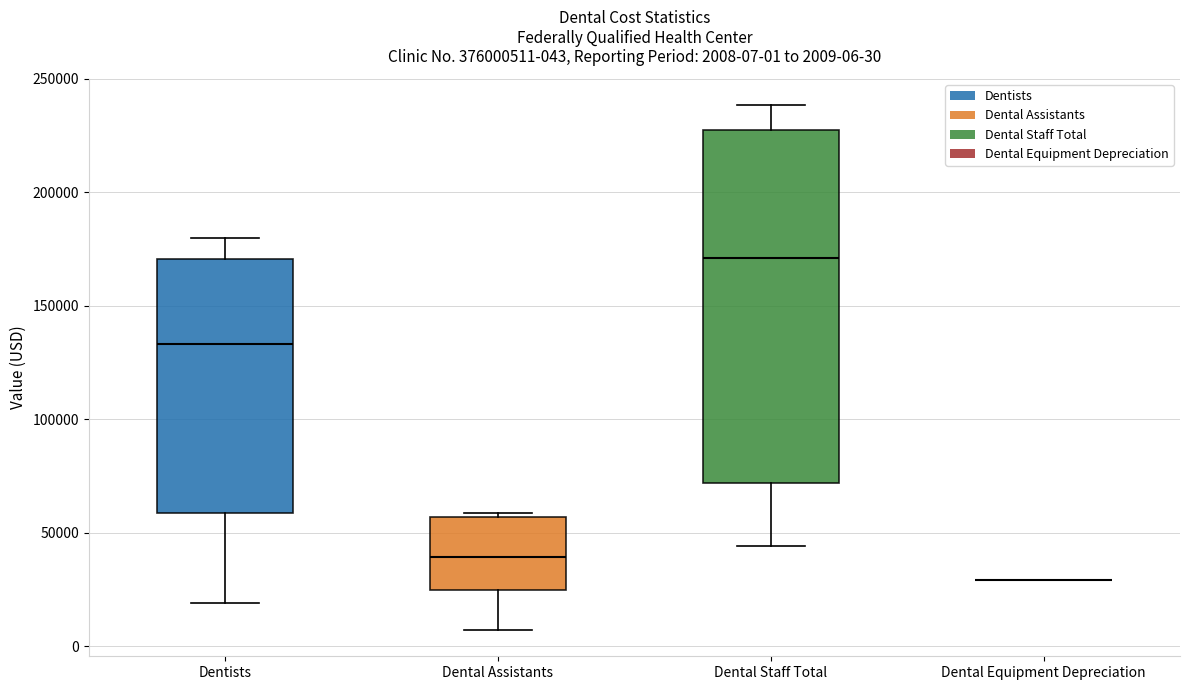

Comparing the boxes themselves (not the whiskers), which one is the tallest?

Dental Staff Total